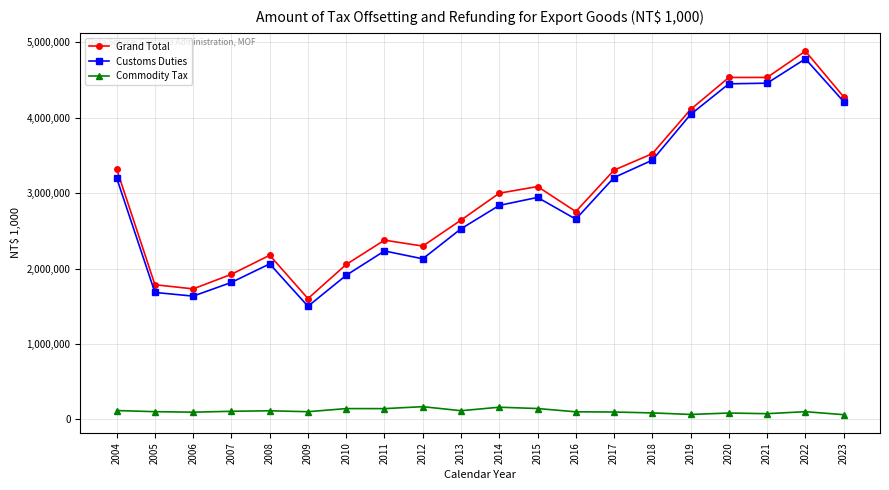

Which series has the largest range (max minus min)?

Grand Total